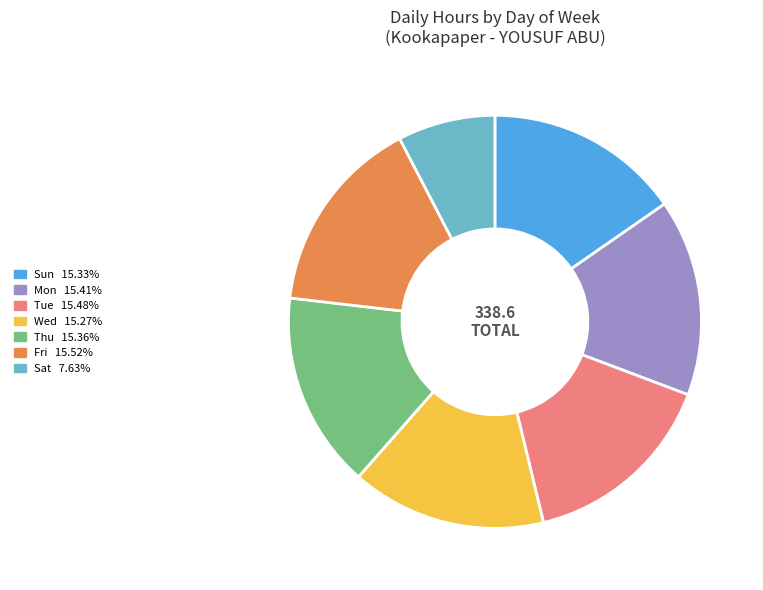

Combined, do Fri and Sun account for over 50%?

No